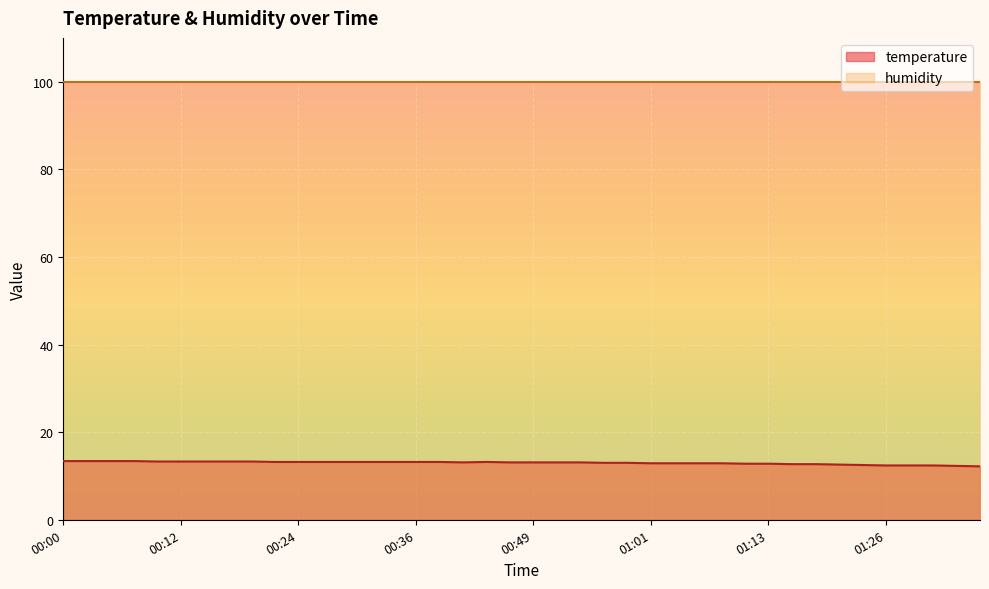

The chart shows a value of 13.2 at 00:32. True or false?

True